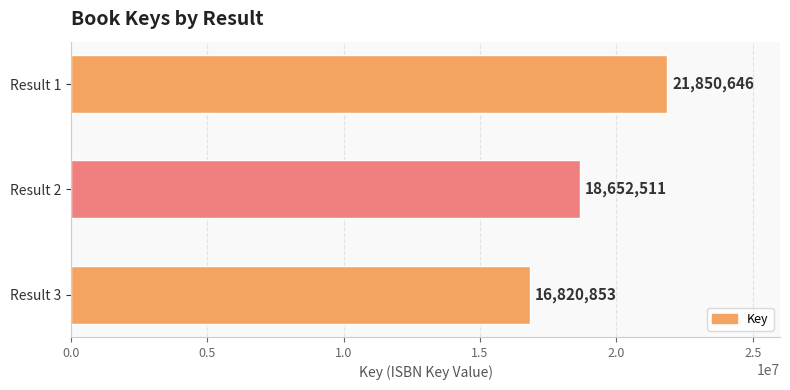

Reading top to bottom, list all the values displayed in this chart.

21850646	18652511	16820853